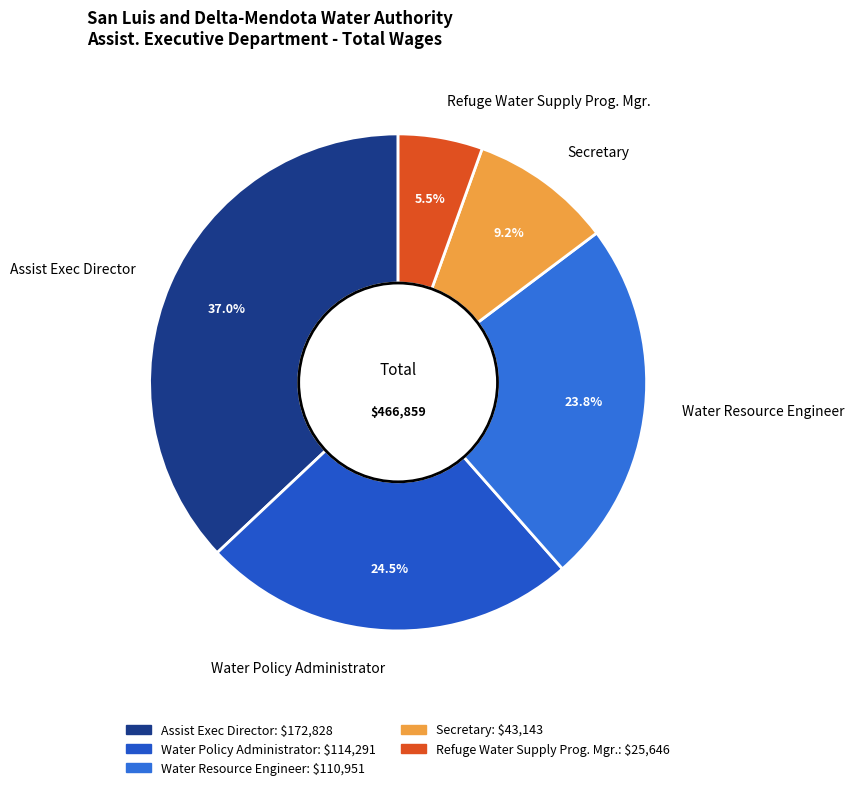

Do Secretary and Water Policy Administrator together represent more than half of the pie?

No